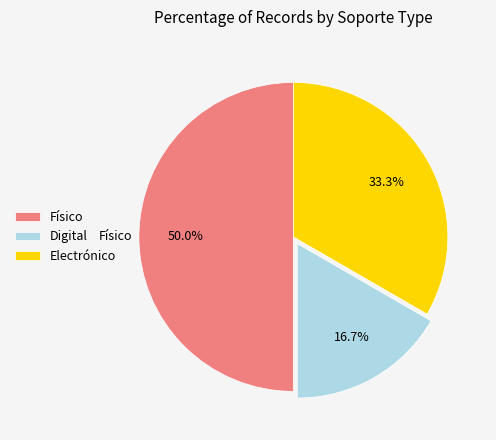

Is Electrónico the majority of the pie?

No